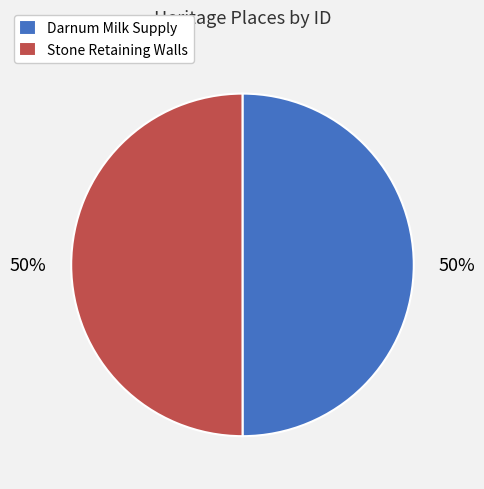

To the nearest percent, what percentage of the pie is Stone Retaining Walls?

50%